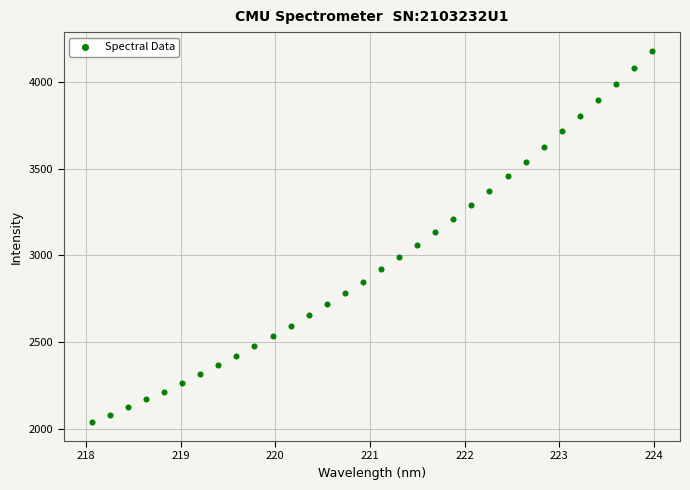

What is the range of Y values (max minus min)?

2143.0